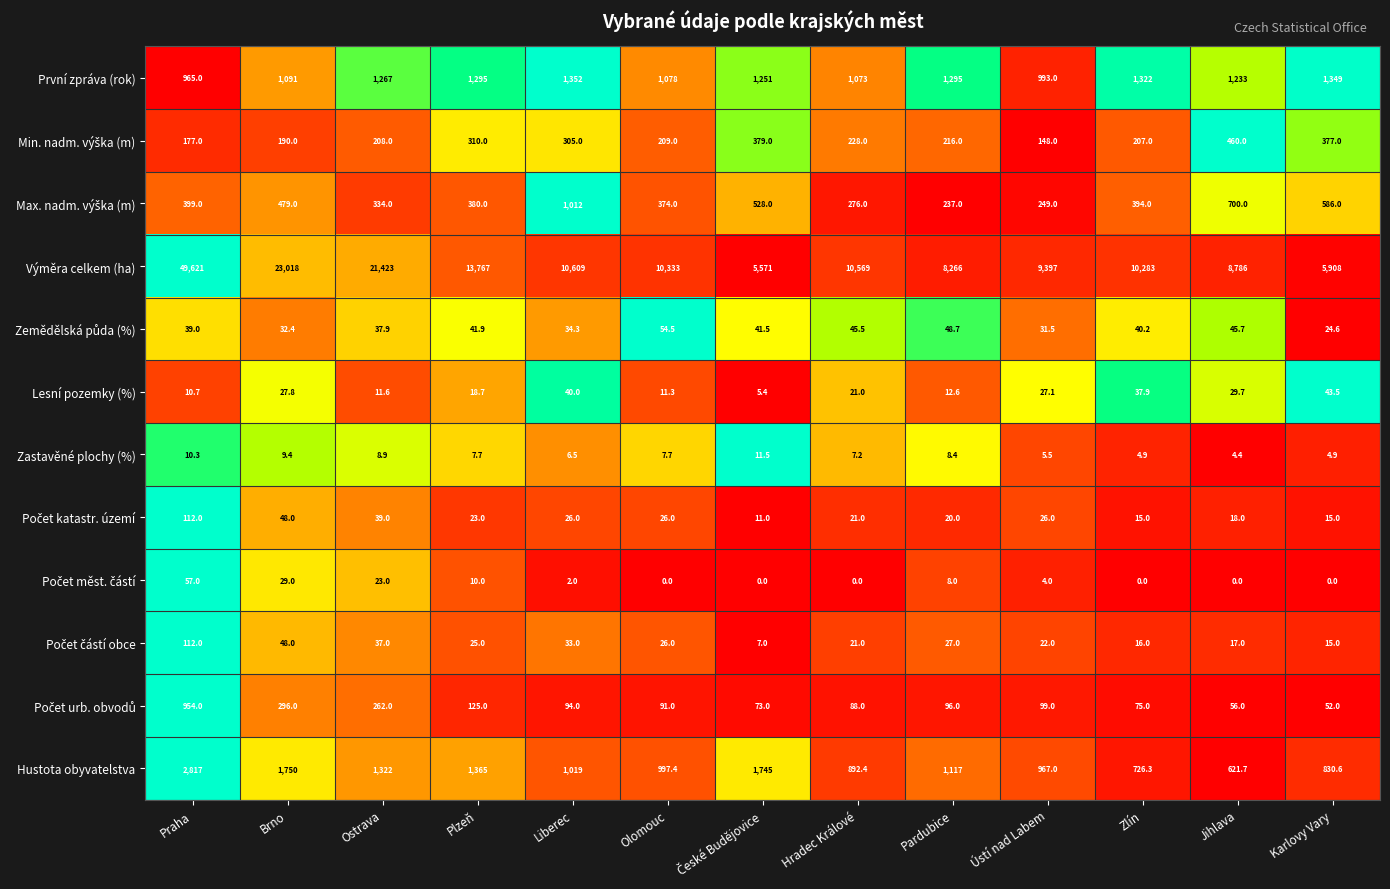

Which series changed the most between Ostrava and Hradec Králové?

Výměra celkem (ha)